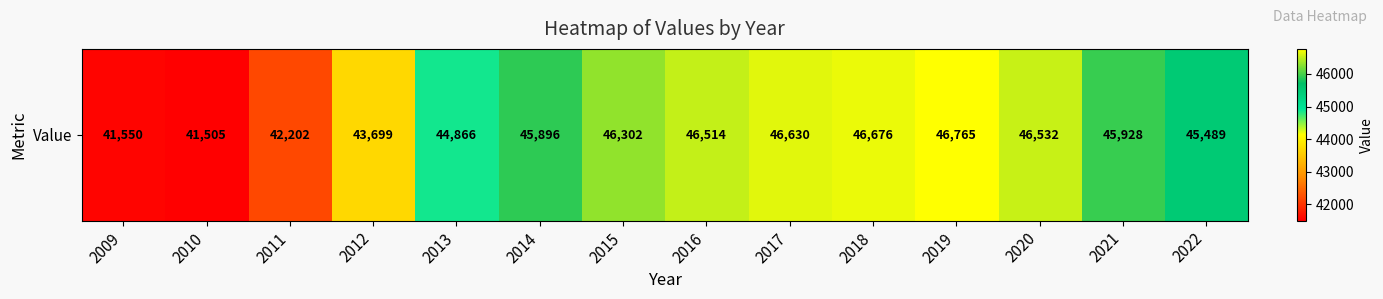

List the labels in order of value, smallest first.

2010, 2009, 2011, 2012, 2013, 2022, 2014, 2021, 2015, 2016, 2020, 2017, 2018, 2019